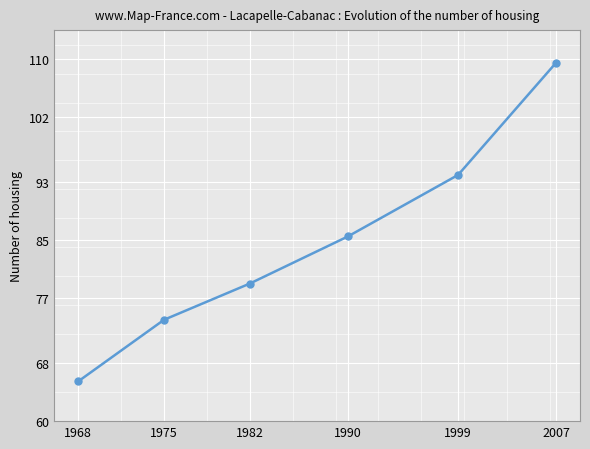

What is the sum of the values at 1975 and 1968?

139.5